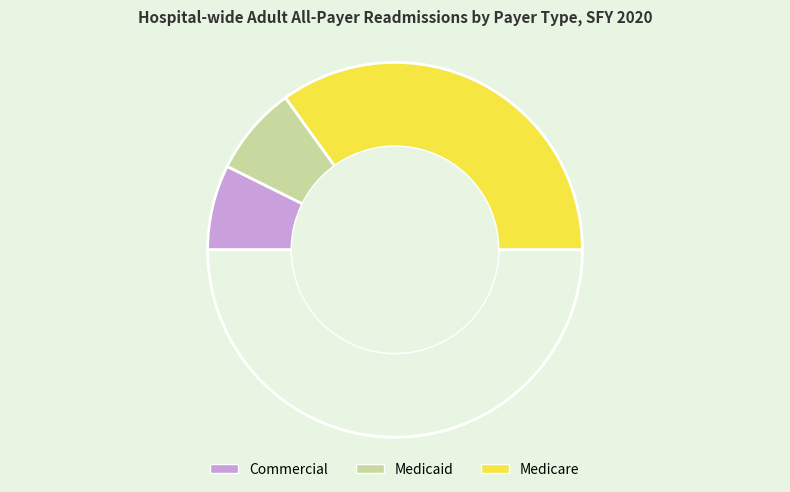

To the nearest percent, what is the difference between the largest and smallest slice percentages?

55%